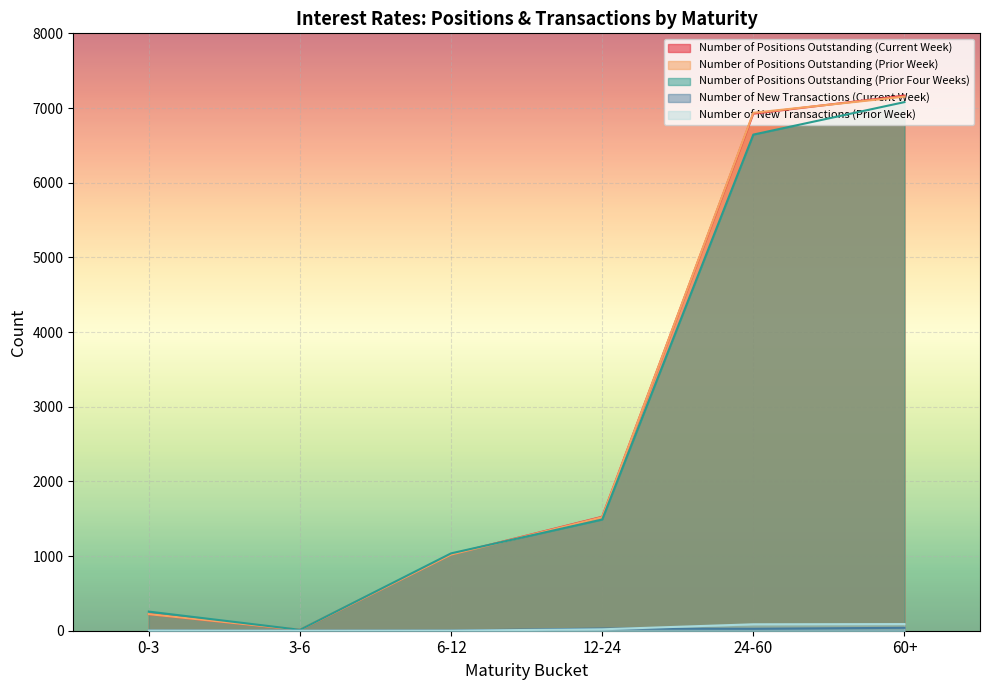

What is the difference between the second highest and second lowest values in the Number of Positions Outstanding (Prior Four Weeks) series?

6388